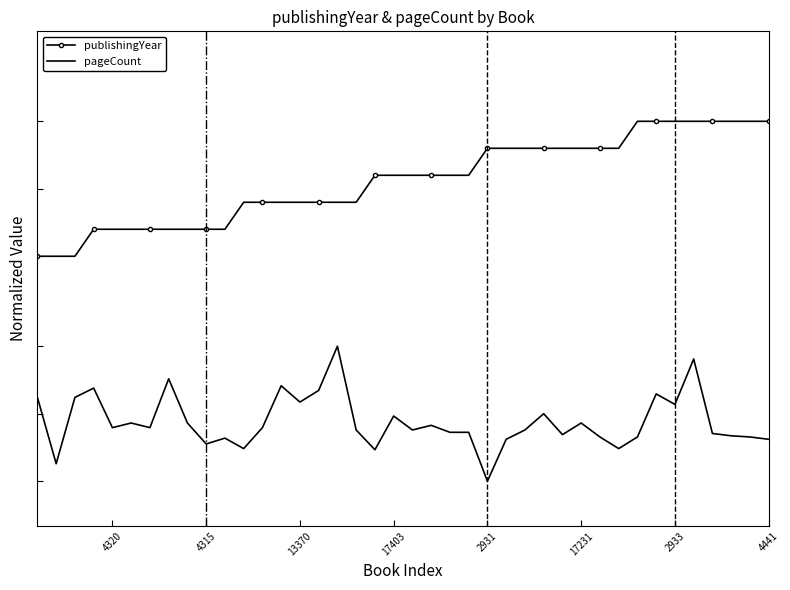

Where is publishingYear nearest to the value 1?

37